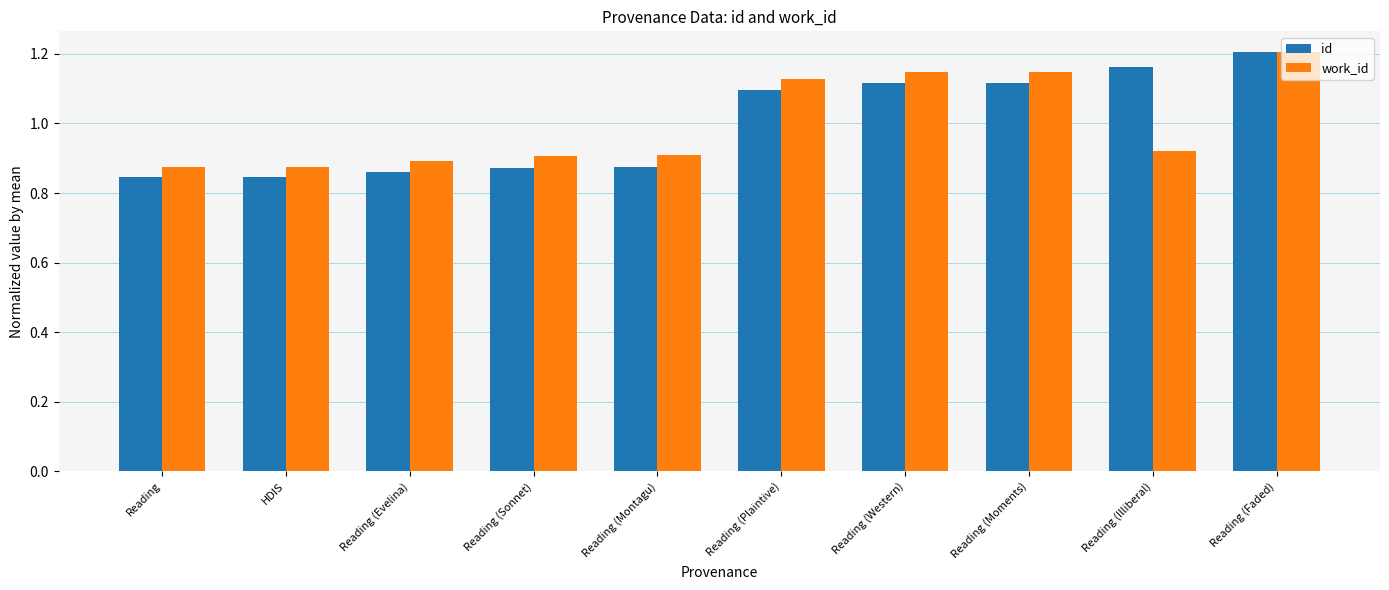

Which category has the highest value in the work_id series?

Reading (Faded)